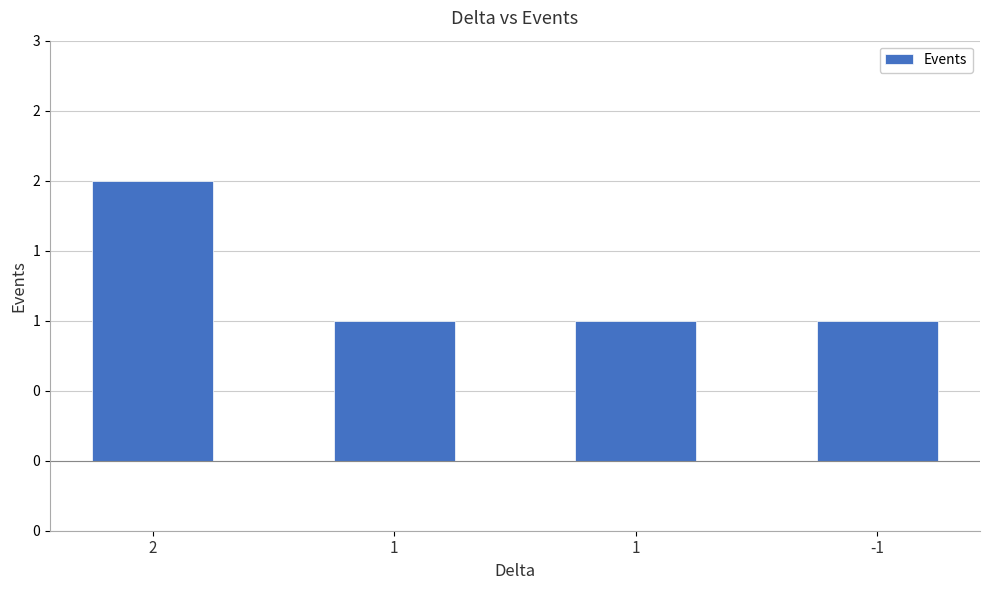

Reading left to right, list all the values displayed in this chart.

2=2	1=1	1=1	-1=1